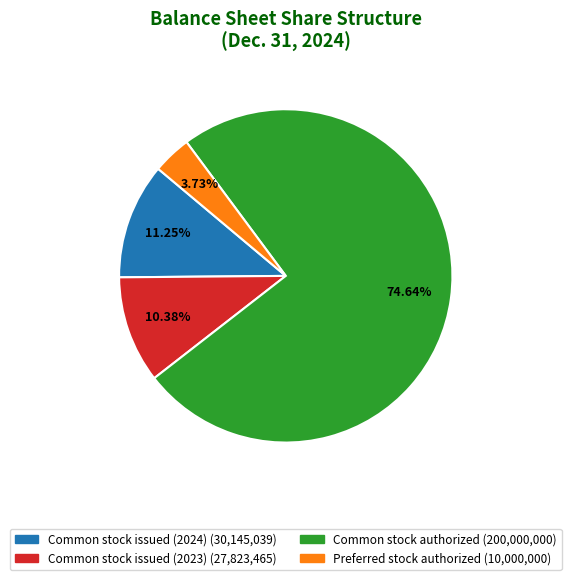

Which category has the smallest portion of the pie?

Preferred stock authorized